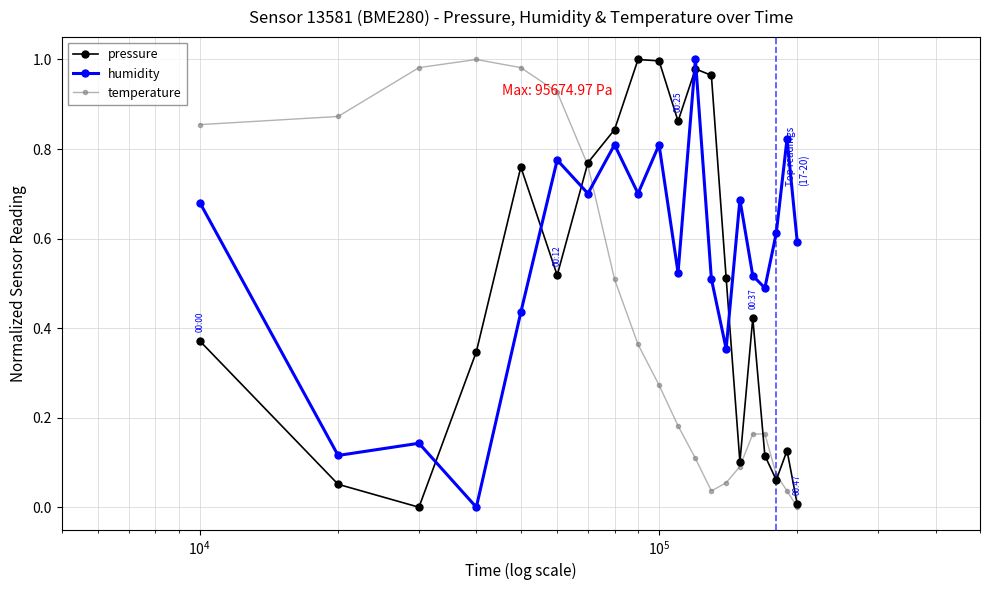

True or false: temperature has more than 0 interior local peaks.

True